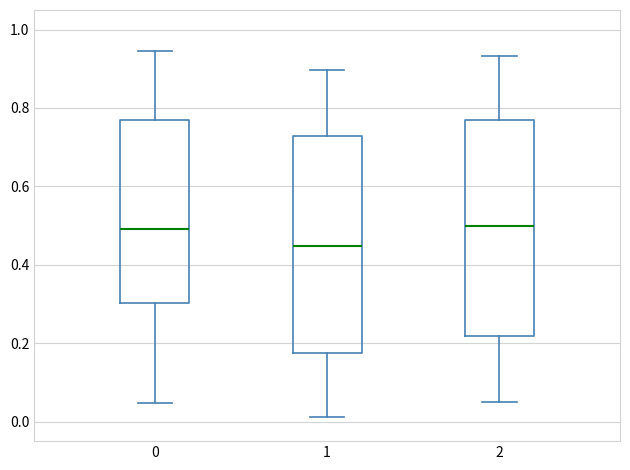

Reading left to right, read every box against the y-axis: the position of its median line, the range the box covers, and the ends of its whiskers. The values are not printed on the chart, so give them approximately, as read against the axis.

0: median 0.50, box 0.30 to 0.78, whiskers 0.04 to 0.94
1: median 0.44, box 0.18 to 0.72, whiskers 0.02 to 0.90
2: median 0.50, box 0.22 to 0.78, whiskers 0.04 to 0.94